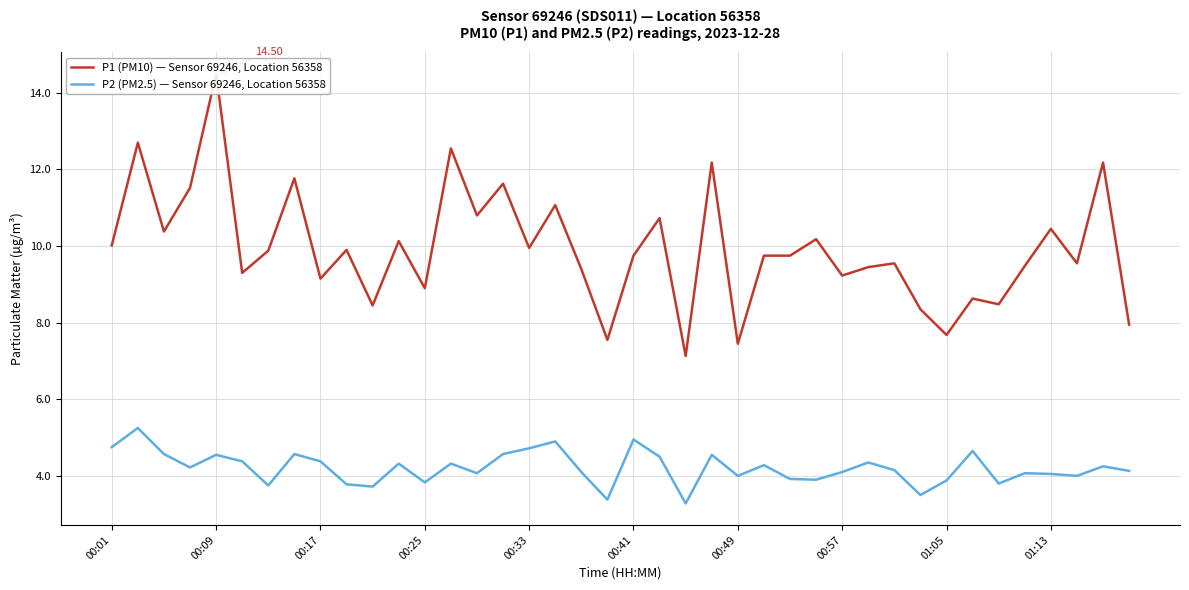

What is the sum of all P1 (PM10) — Sensor 69246, Location 56358 values?

397.4